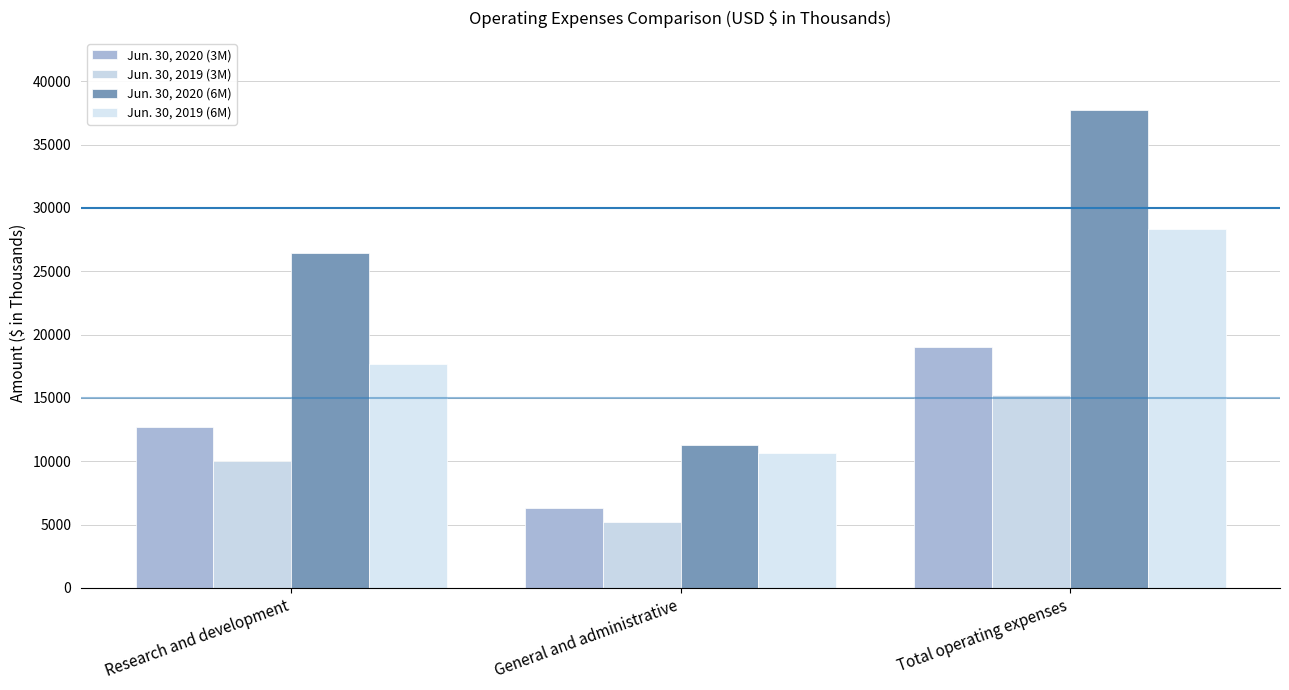

Reading left to right, what are all the values shown in this chart?

Jun. 30, 2020 (3M): 12720	6289	19009
Jun. 30, 2019 (3M): 10009	5198	15207
Jun. 30, 2020 (6M): 26470	11287	37757
Jun. 30, 2019 (6M): 17694	10679	28373